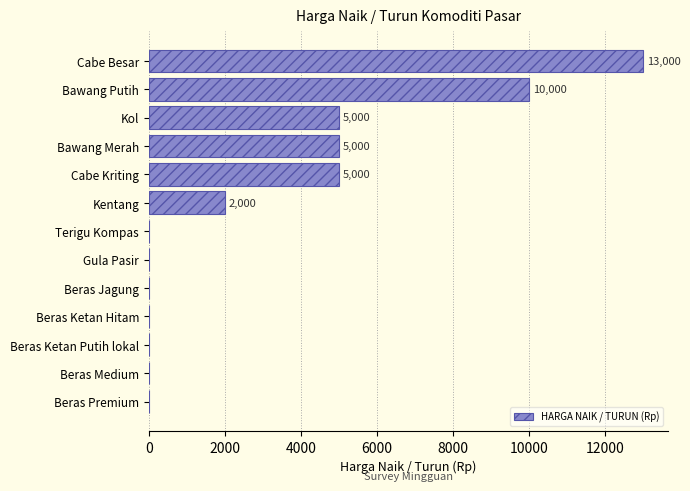

Approximately how many times larger is the value at Bawang Putih compared to Kol?

2.0